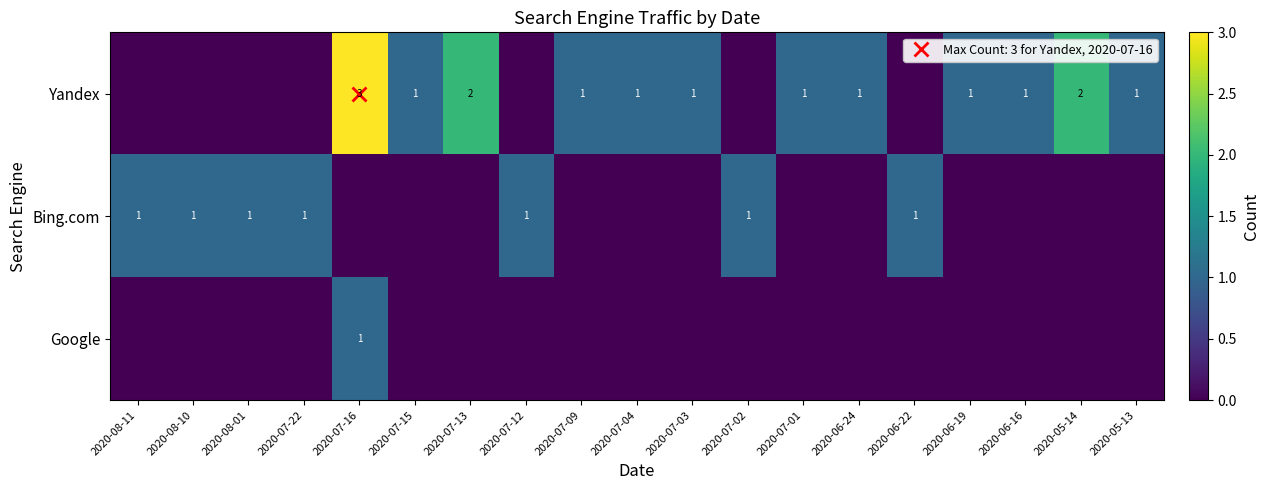

List the series in order of their peak value, highest first.

Yandex, Bing.com, Google